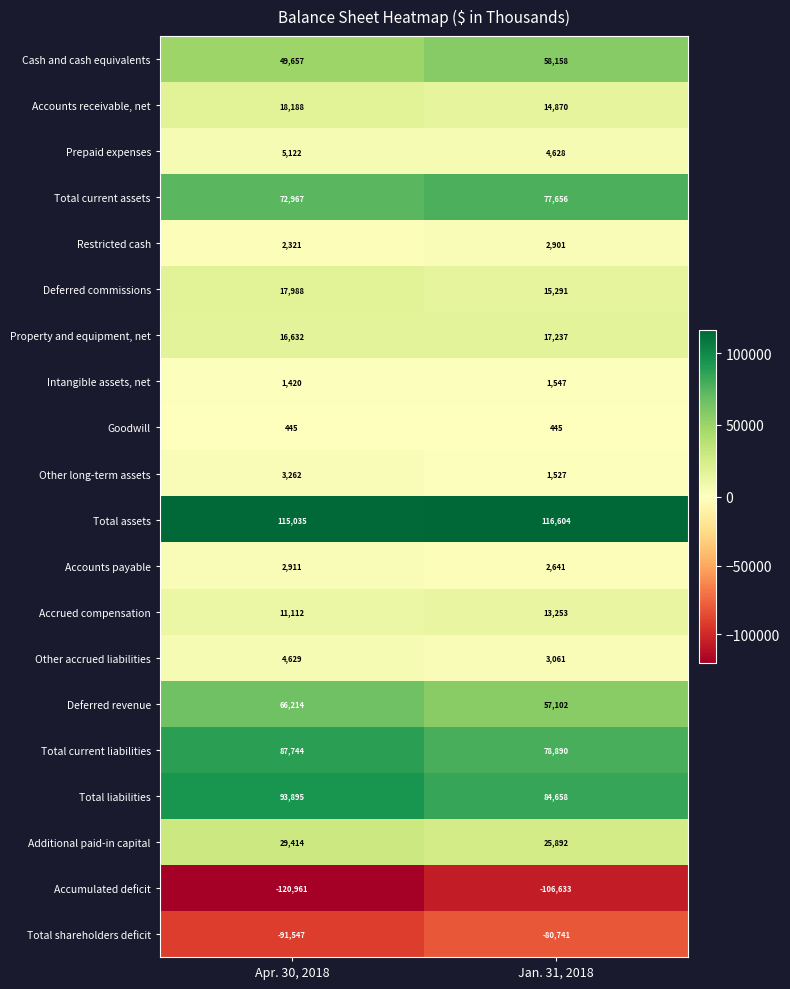

Which series changed the most between Apr. 30, 2018 and Jan. 31, 2018?

Accumulated deficit